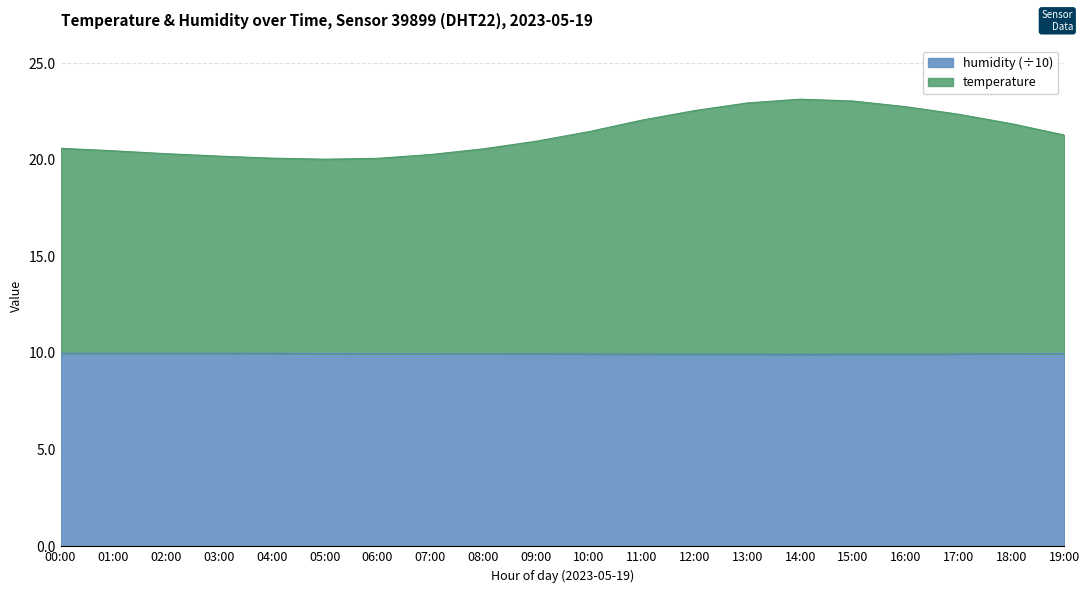

What is the value of the temperature point at the 10th from the left?

21.0